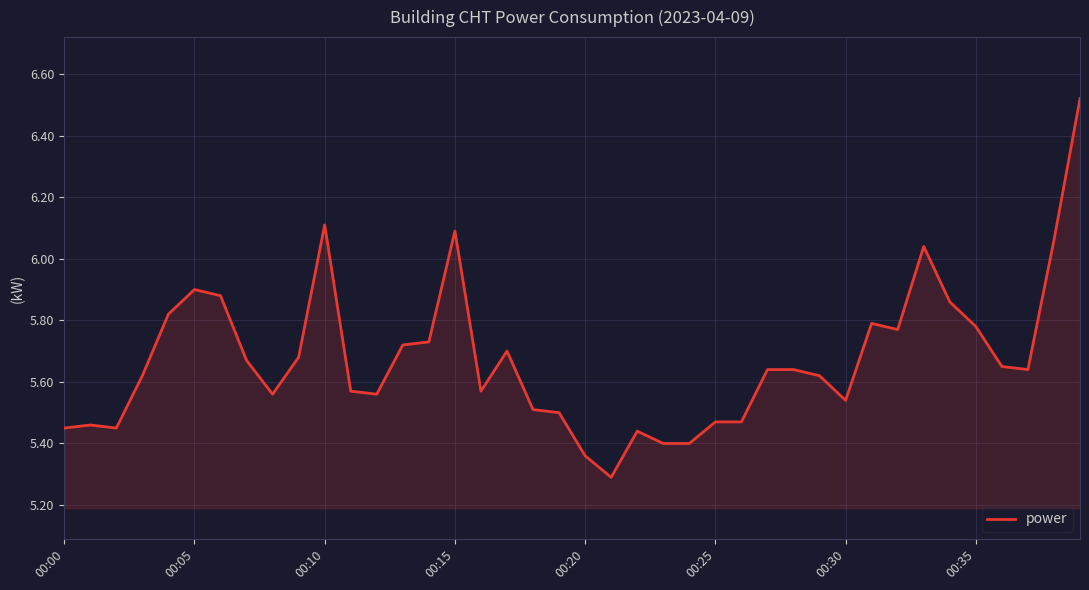

What is the difference between the maximum and minimum values?

1.2